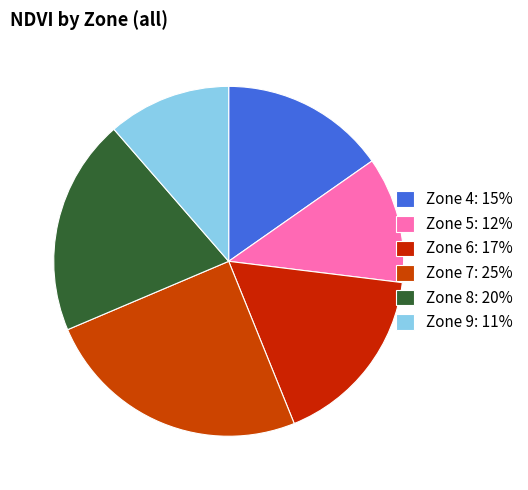

How many segments does this pie chart have?

6